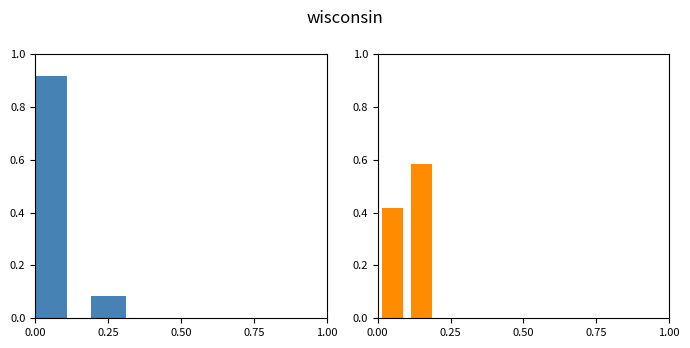

Reading left to right, what are all the values shown in this chart?

Flight: 0.9	0.1
Aircraft: 0.4	0.6